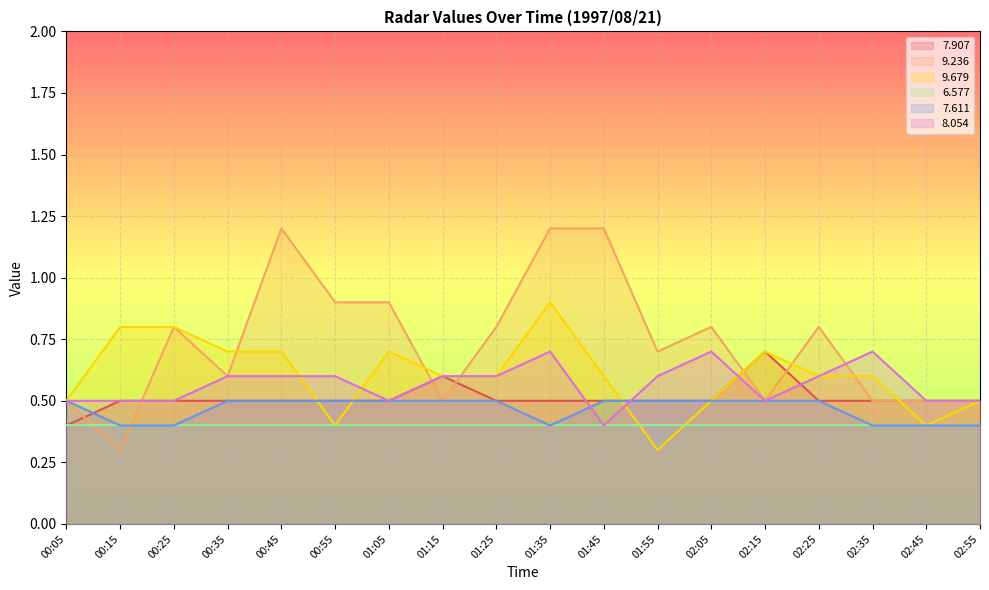

What is the label of the 17th point from the left?

02:45